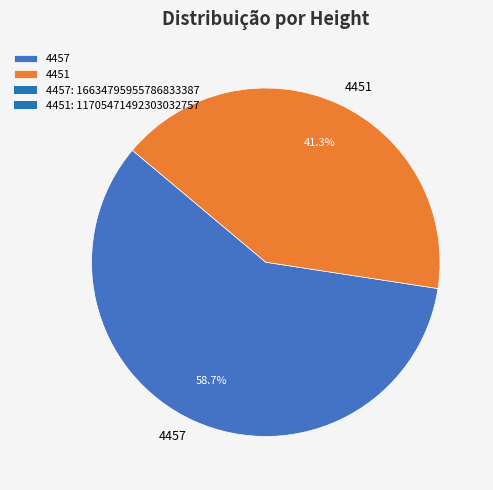

How many segments does this pie chart have?

2